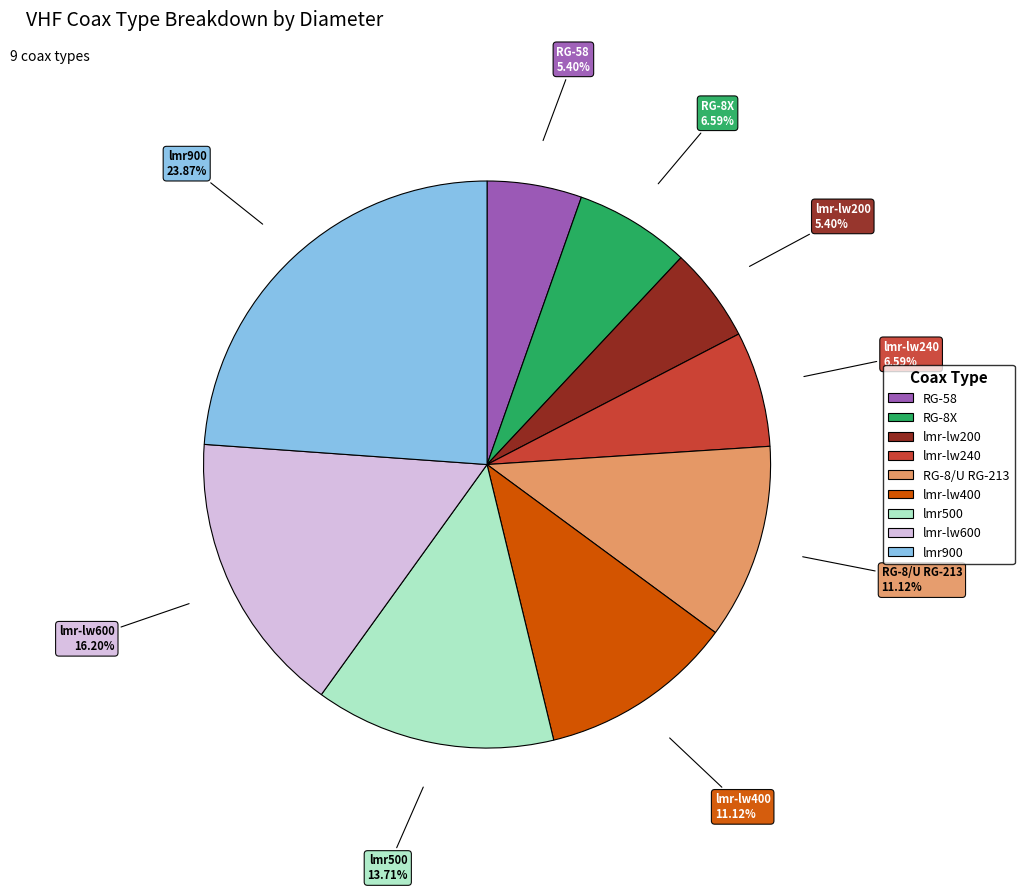

Which slice is the largest?

lmr900